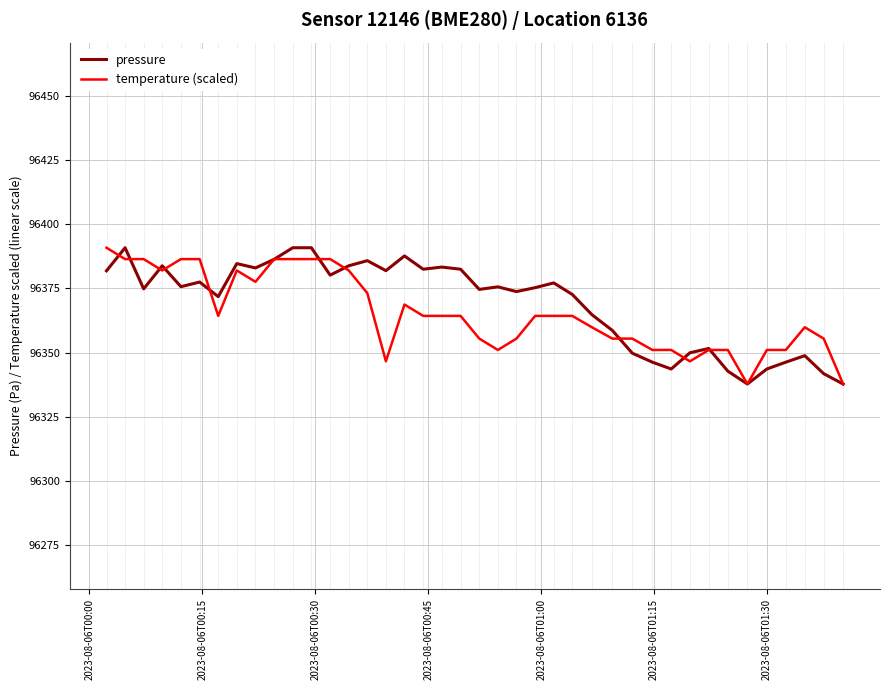

What is the smallest value displayed?

96337.7